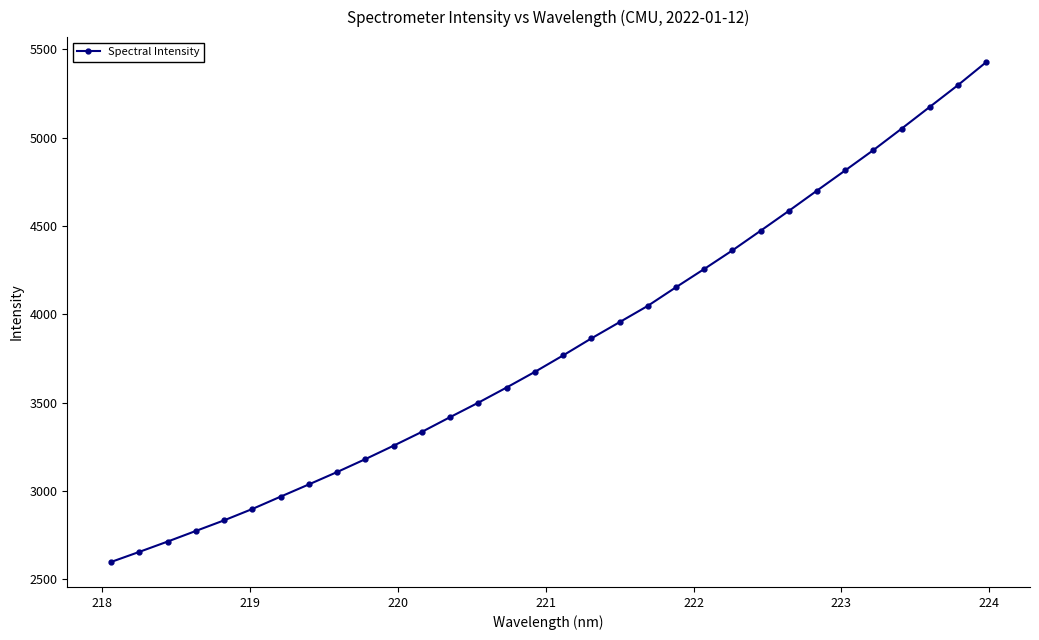

Reading left to right, list all the values displayed in this chart.

2597.1	2654.3	2712.7	2772.9	2833.0	2897.4	2967.2	3036.5	3106.6	3179.8	3255.8	3334.0	3417.5	3499.5	3585.2	3673.7	3766.9	3863.2	3955.3	4047.6	4153.2	4256.4	4361.9	4473.1	4585.7	4700.7	4815.0	4930.3	5051.6	5175.0	5298.5	5428.5